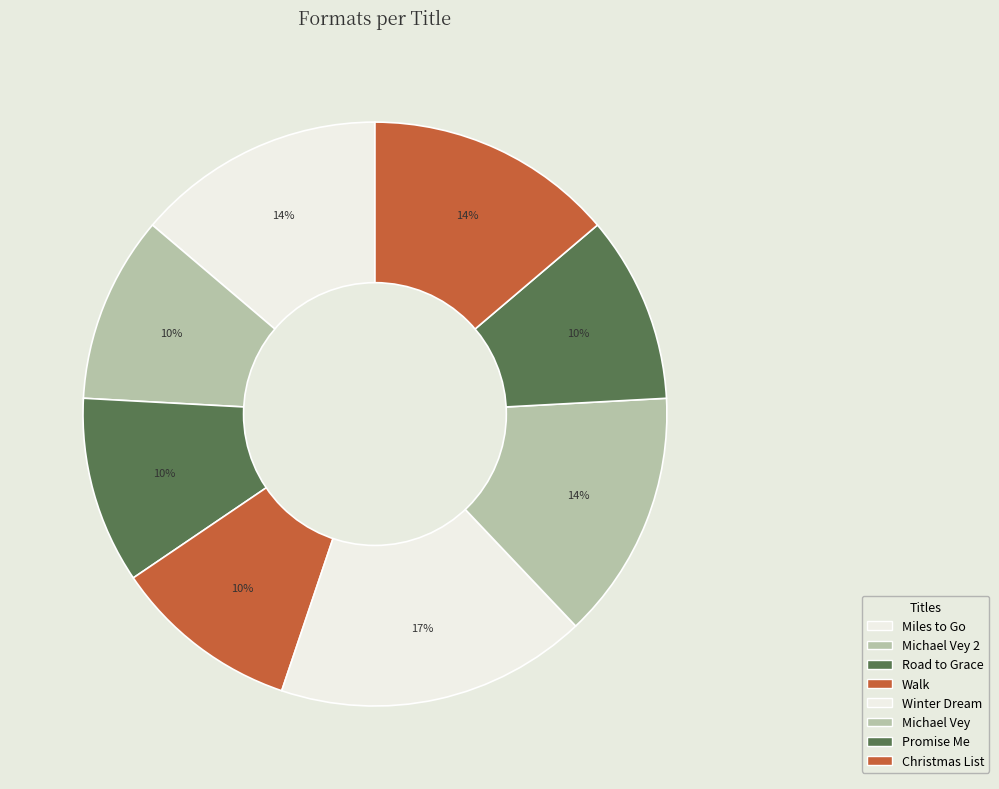

Does Miles to Go account for over 50% of the chart?

No